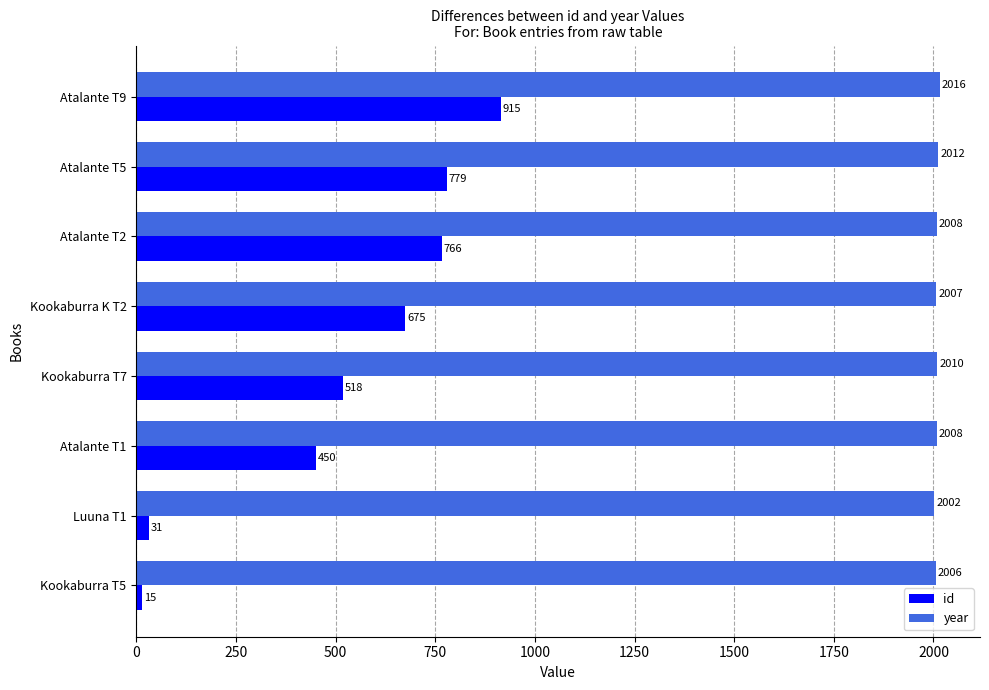

Which series has the widest spread of values?

id